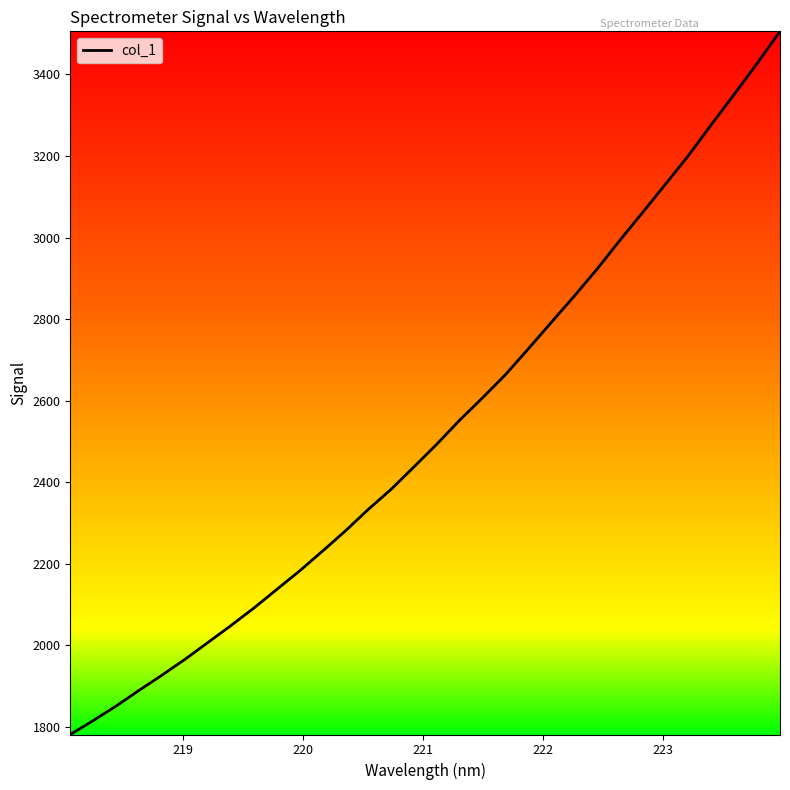

What is the greatest value displayed?

3505.7